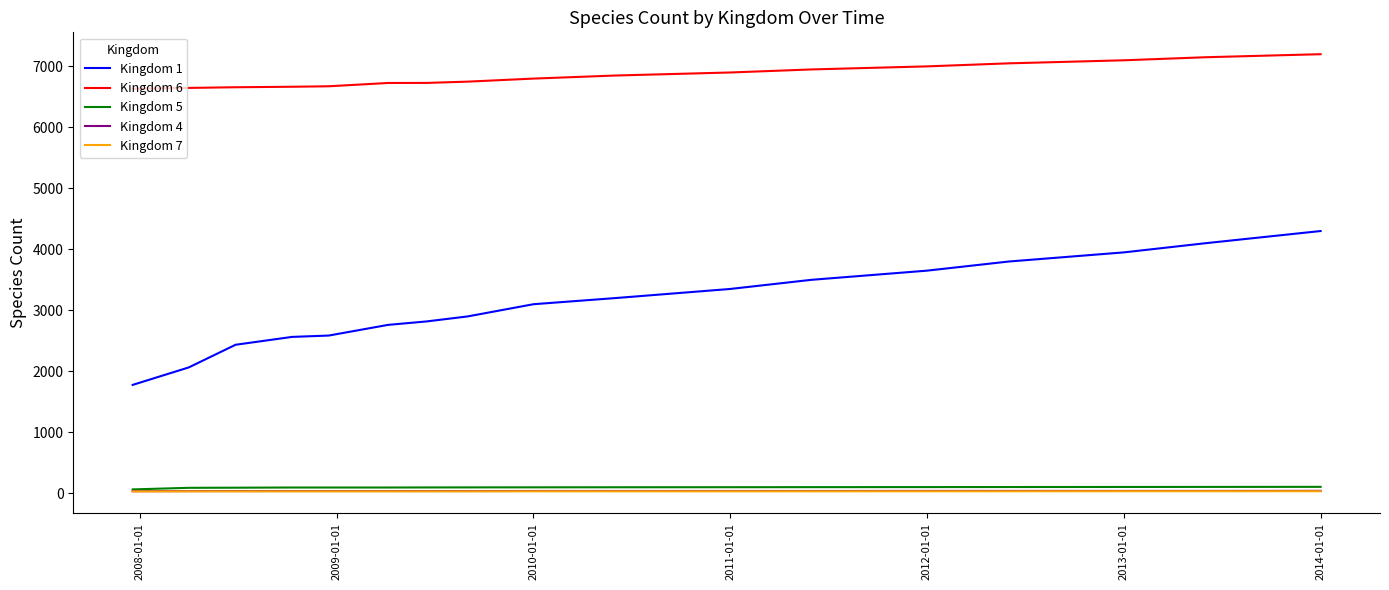

Does the chart display data point markers on the line(s)?

No